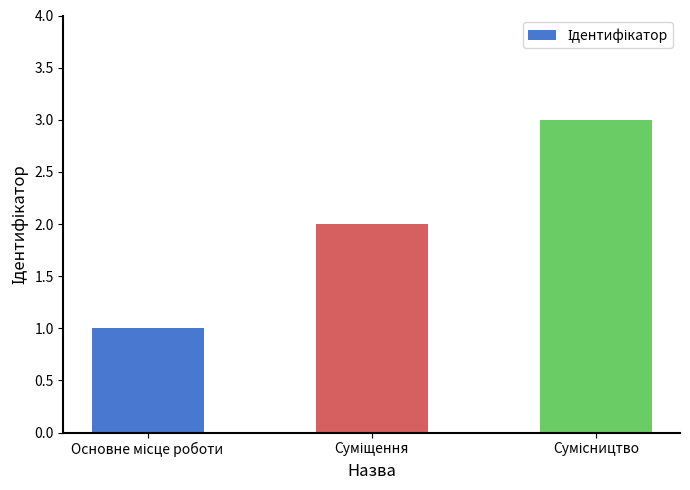

What is the greatest value displayed?

3